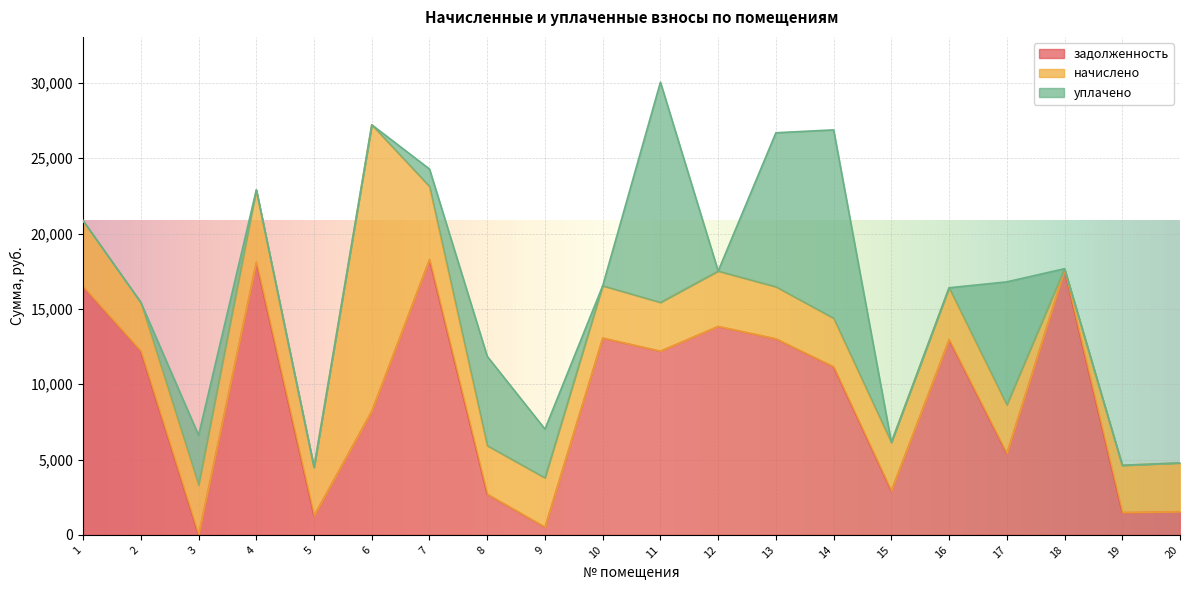

How many series are shown in this chart?

3